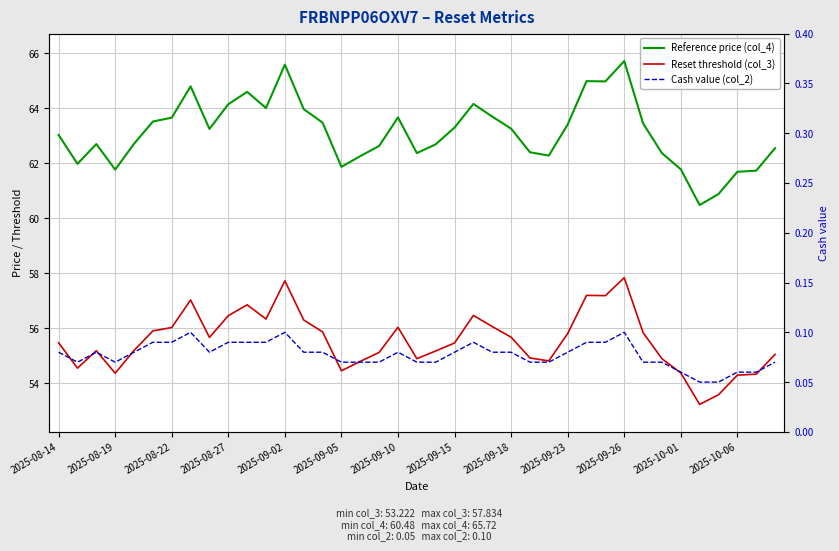

What is the average value of the Reference price (col_4) series?

63.1